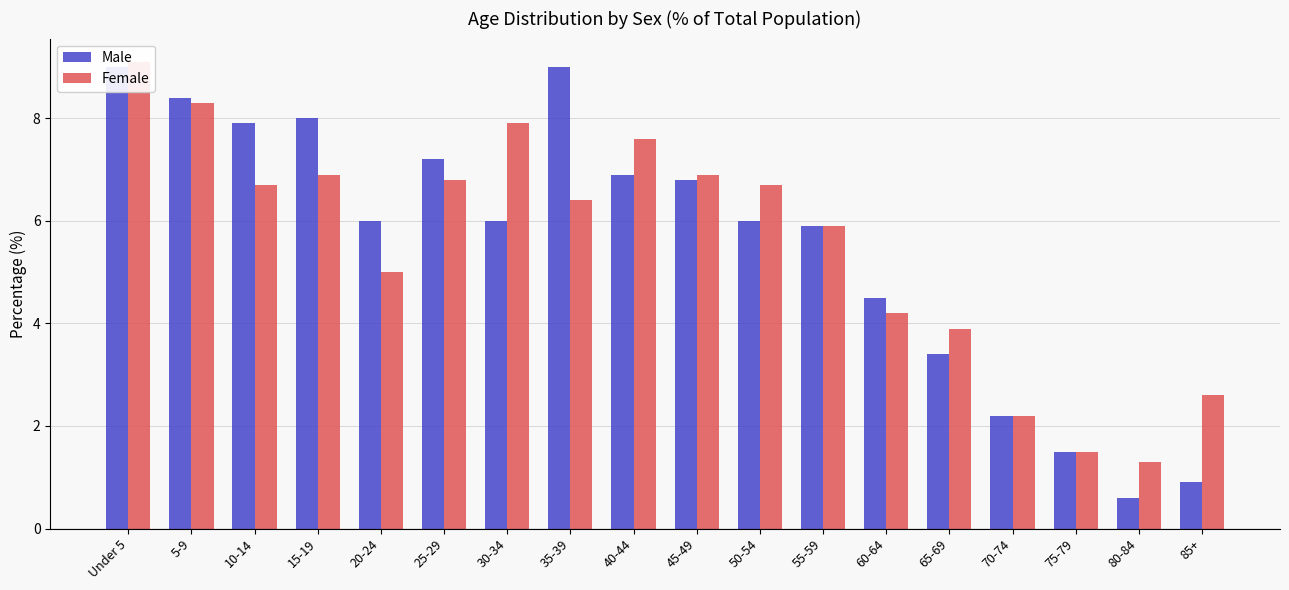

How many bars are there in total?

36